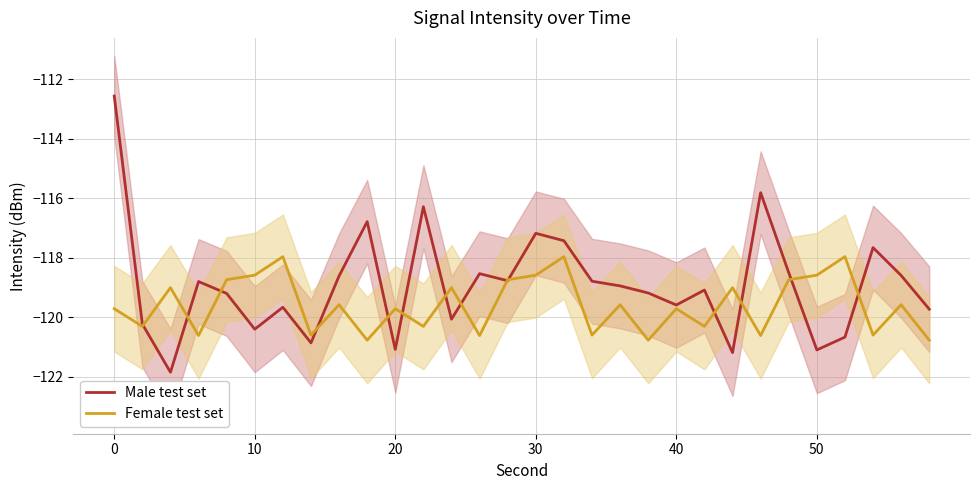

What is the average value of the Male test set series?

-118.9